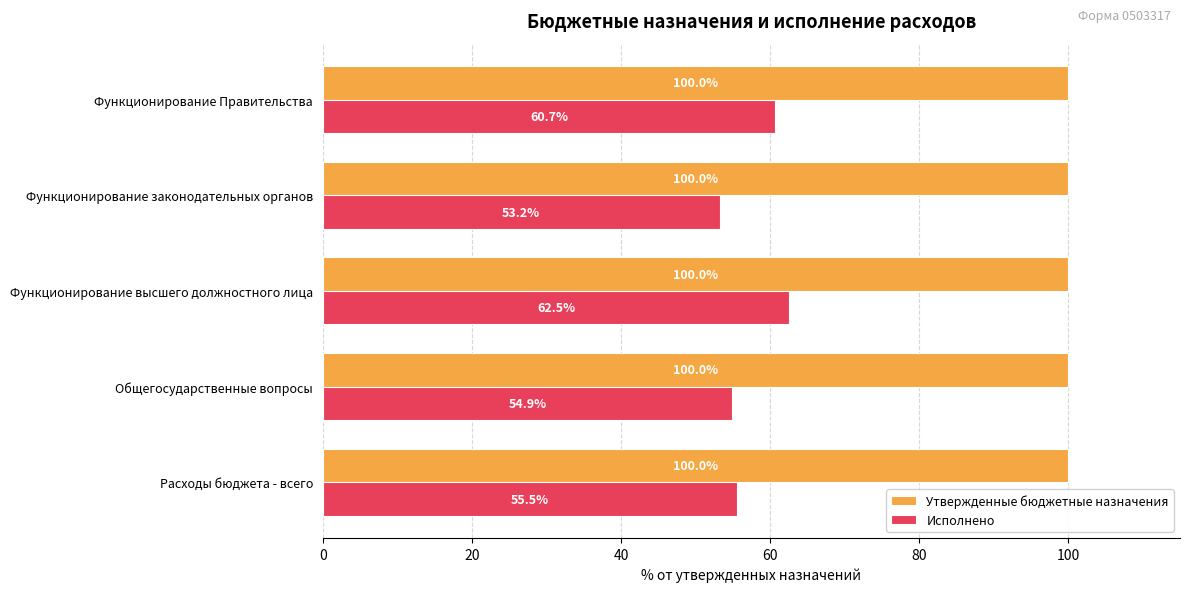

At which label is Исполнено closest to 57?

Расходы бюджета - всего